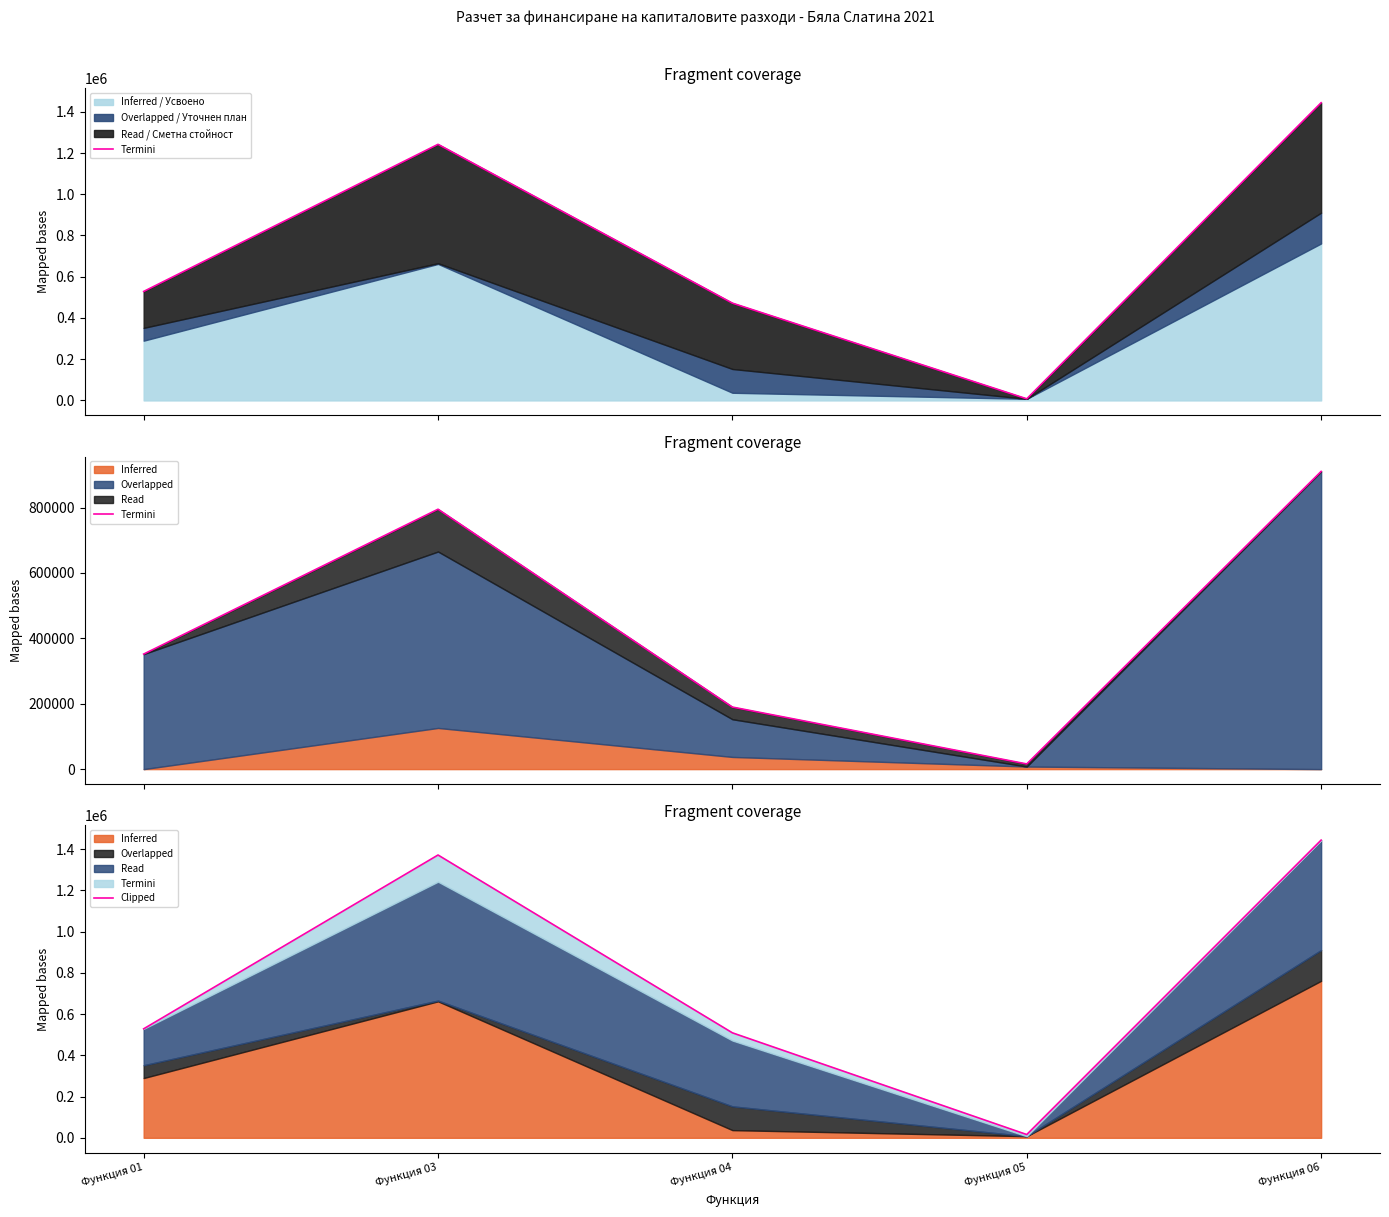

Reading right to left, extract all data points from this chart.

1443925	15842	509167	1371611	528596